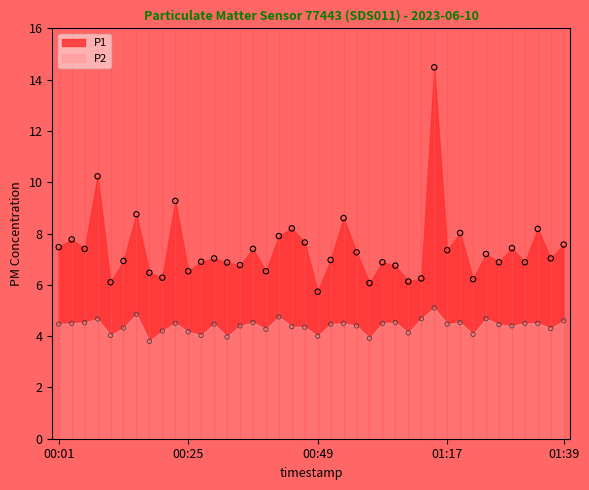

At how many categories does at least one series exceed 10?

2